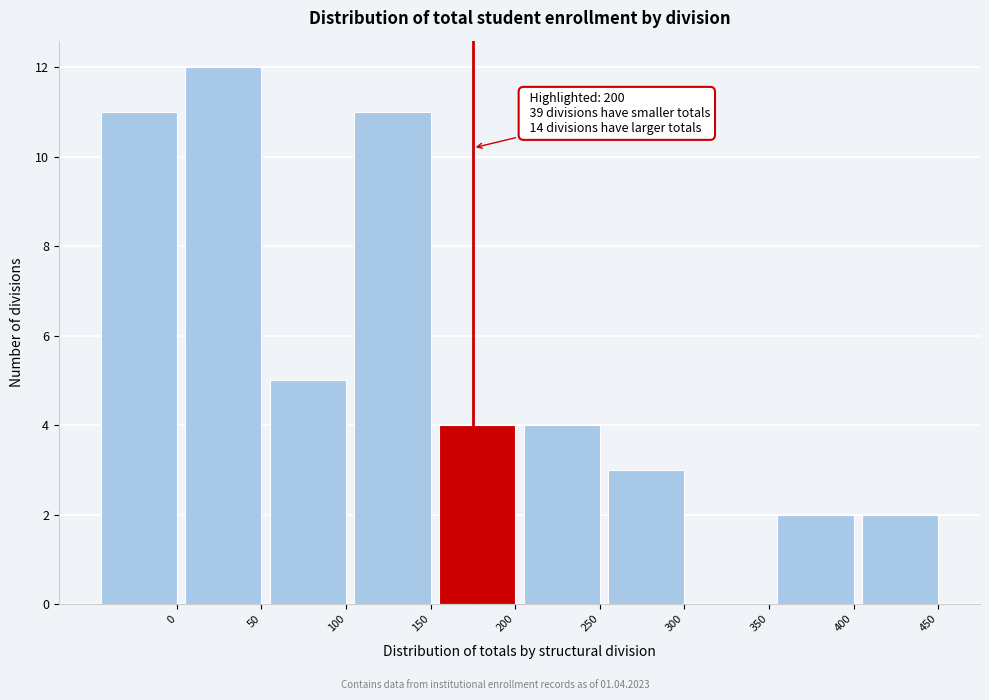

Reading left to right, what are all the values shown in this chart?

0=11	50=12	100=5	150=11	200=4	250=4	300=3	350=0	400=2	450=2